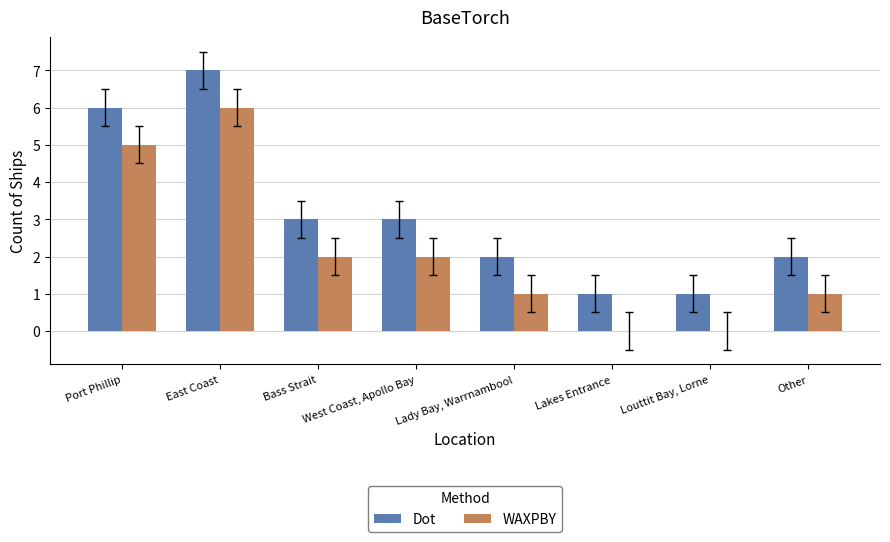

Reading left to right, list all the values displayed in this chart.

Dot: Port Phillip=6	East Coast=7	Bass Strait=3	West Coast, Apollo Bay=3	Lady Bay, Warrnambool=2	Lakes Entrance=1	Louttit Bay, Lorne=1	Other=2
WAXPBY: Port Phillip=5	East Coast=6	Bass Strait=2	West Coast, Apollo Bay=2	Lady Bay, Warrnambool=1	Lakes Entrance=0	Louttit Bay, Lorne=0	Other=1